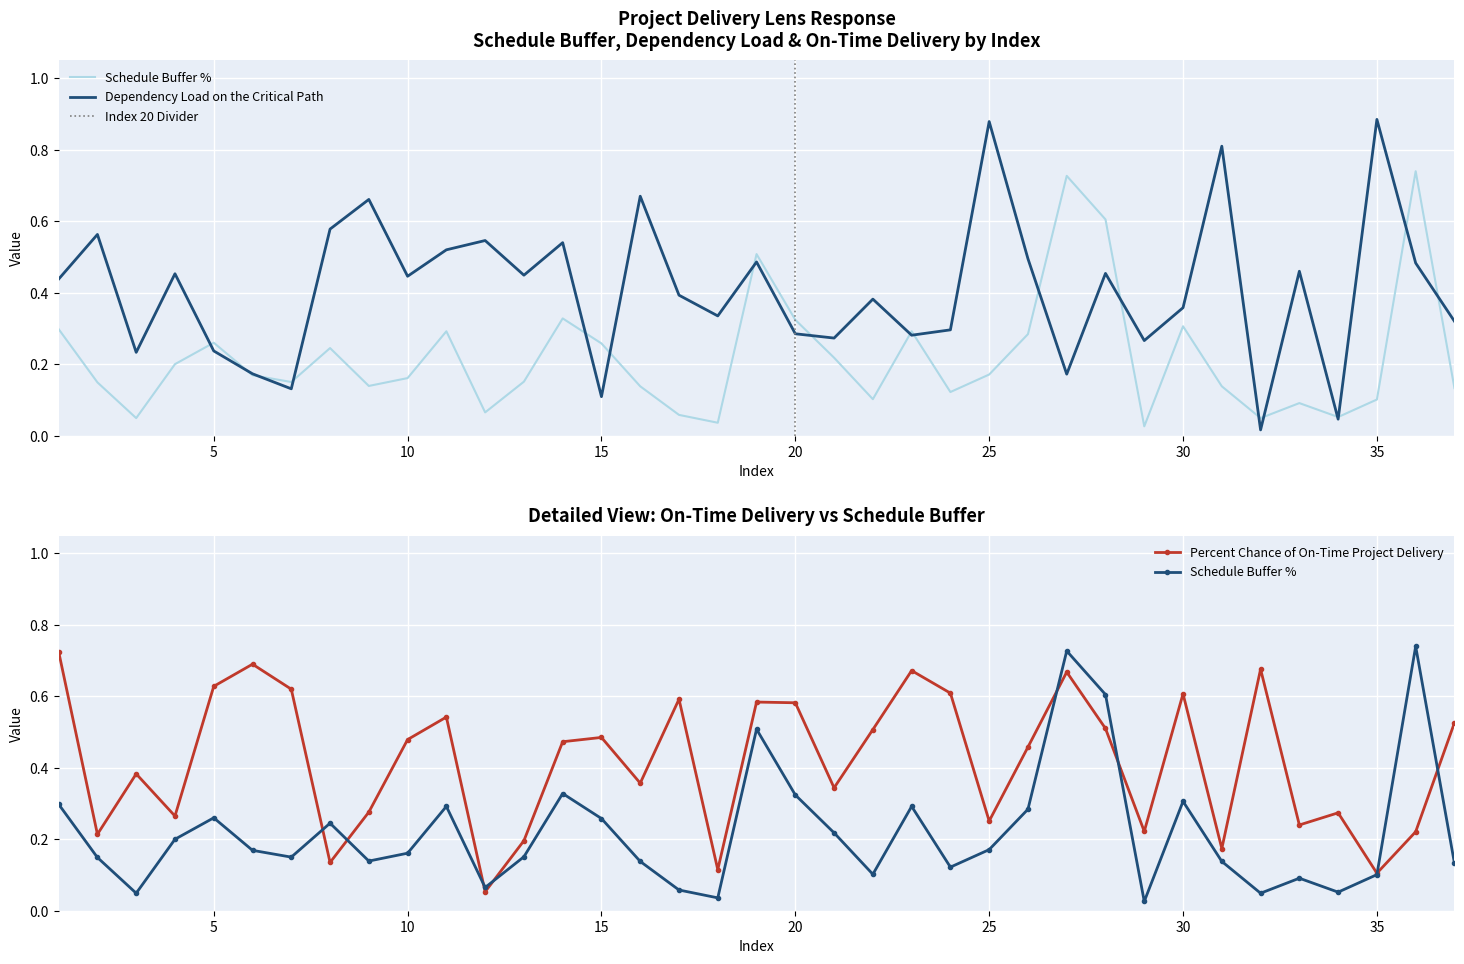

Where is Schedule Buffer % nearest to the value 0?

29